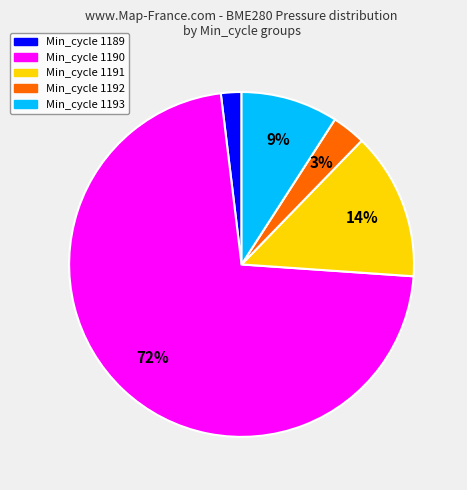

To the nearest percent, what is the average slice percentage?

20%